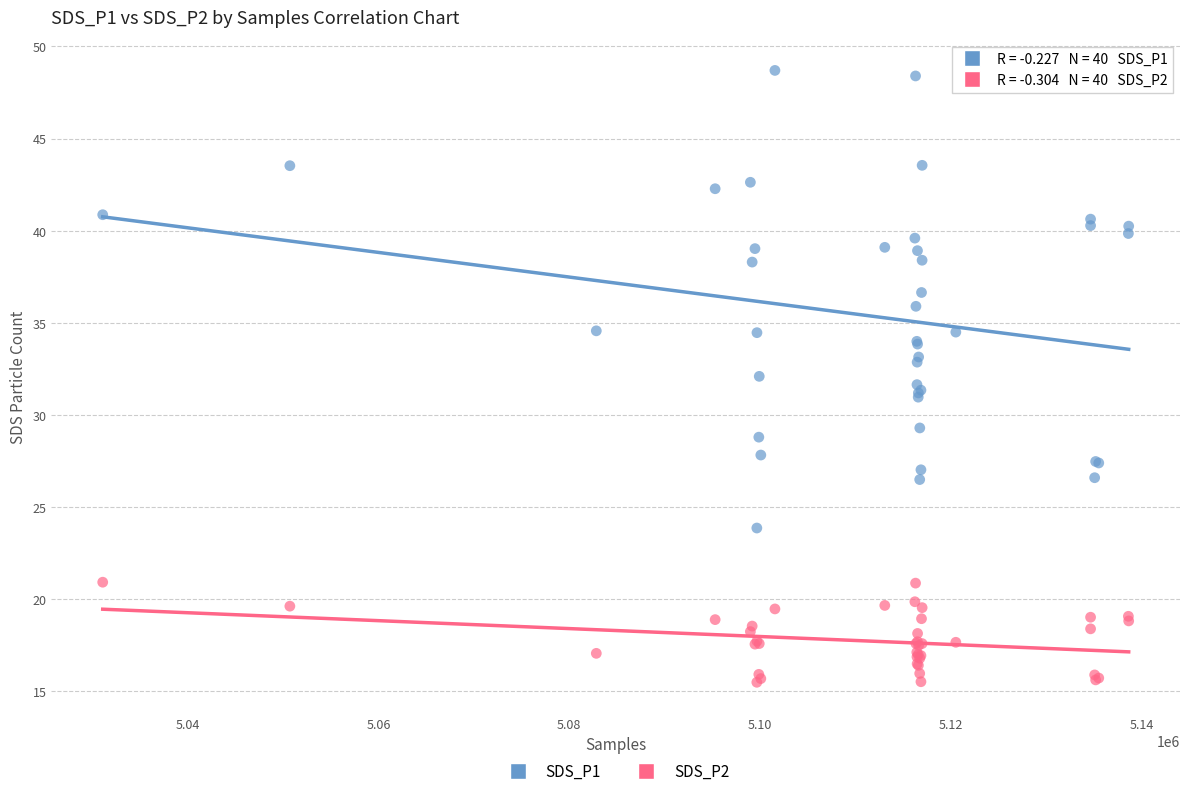

Which series contains the lowest Y value?

SDS_P2